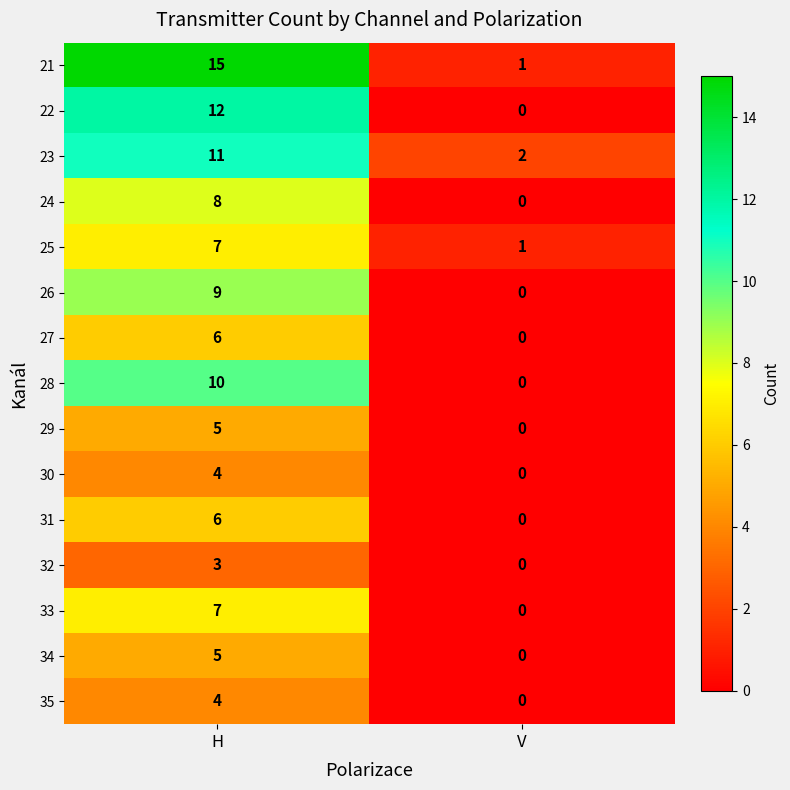

How many distinct data groups are displayed?

15